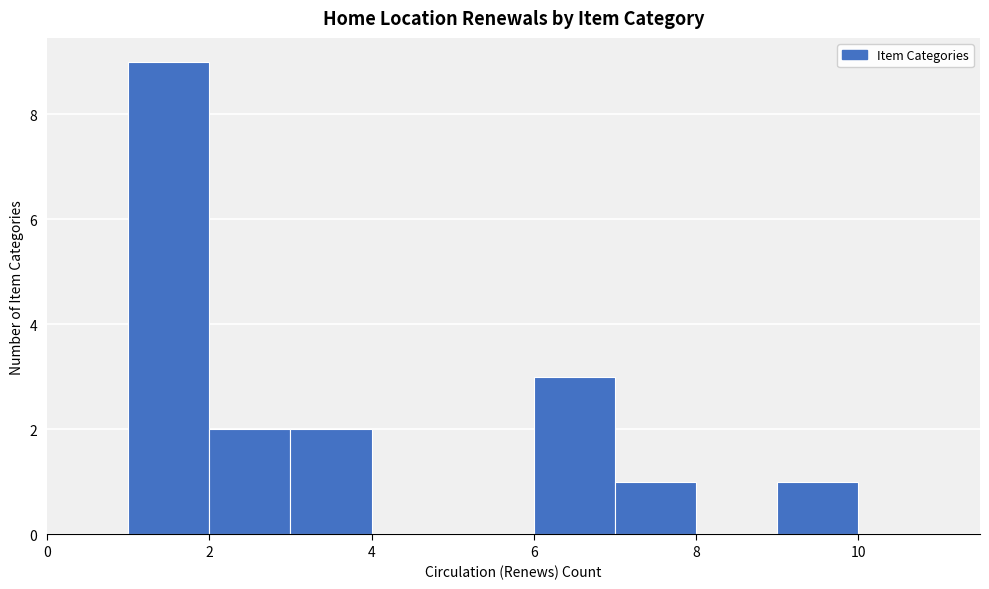

Reading left to right, transcribe this chart: for each bar, give the range it covers on the x-axis and its height. The values are not printed on the chart, so give them approximately, as read against the axis.

1 to 2: 9
2 to 3: 2
3 to 4: 2
4 to 5: 0
5 to 6: 0
6 to 7: 3
7 to 8: 1
8 to 9: 0
9 to 10: 1
10 to 11: 0